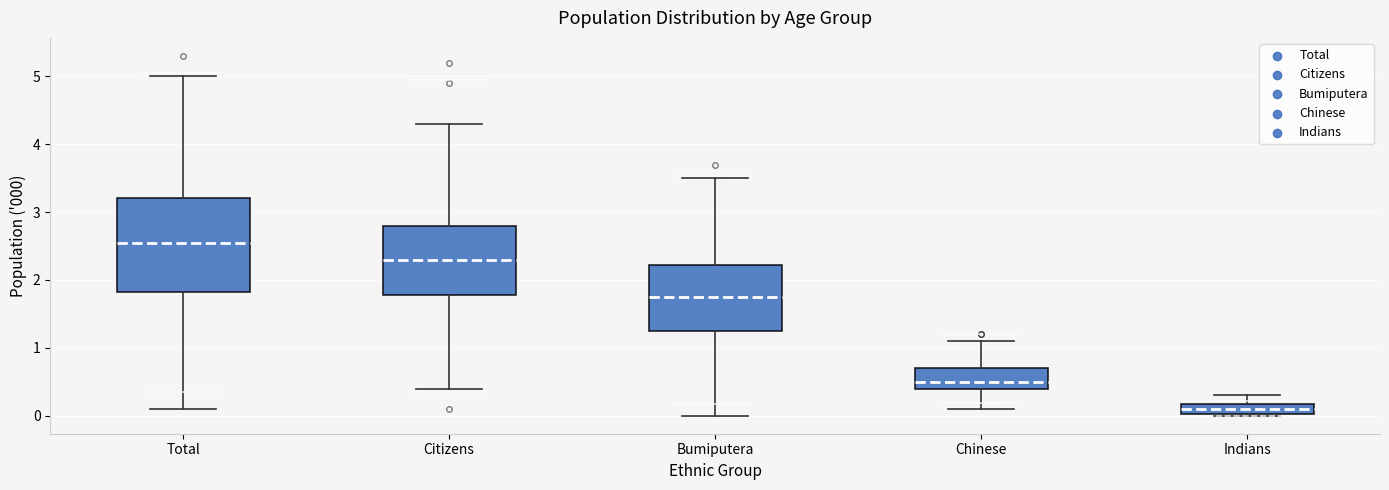

Comparing the boxes themselves (not the whiskers), which one is the tallest?

Total